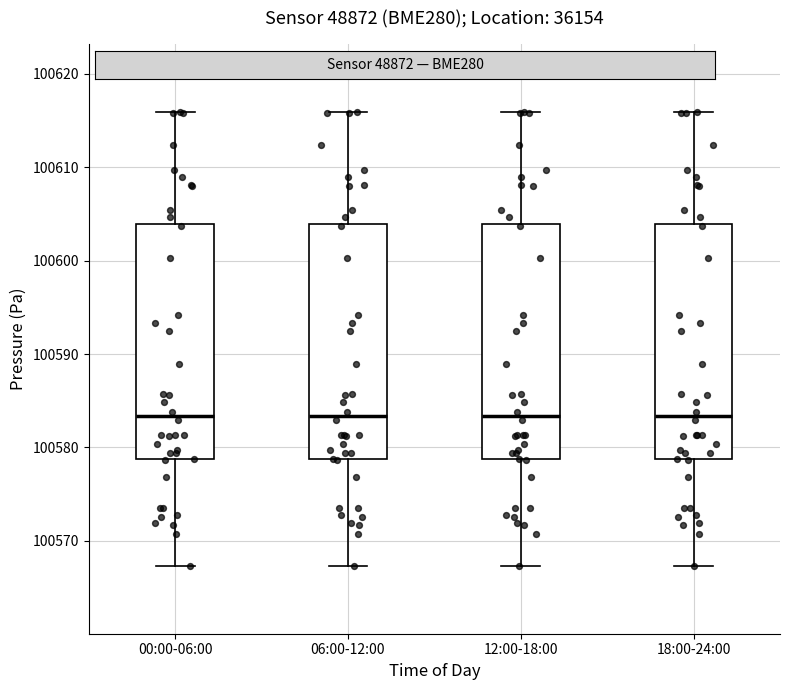

Reading left to right, read every box against the y-axis: the position of its median line, the range the box covers, and the ends of its whiskers. The values are not printed on the chart, so give them approximately, as read against the axis.

00:00-06:00: median 100583, box 100579 to 100604, whiskers 100567 to 100616
06:00-12:00: median 100583, box 100579 to 100604, whiskers 100567 to 100616
12:00-18:00: median 100583, box 100579 to 100604, whiskers 100567 to 100616
18:00-24:00: median 100583, box 100579 to 100604, whiskers 100567 to 100616